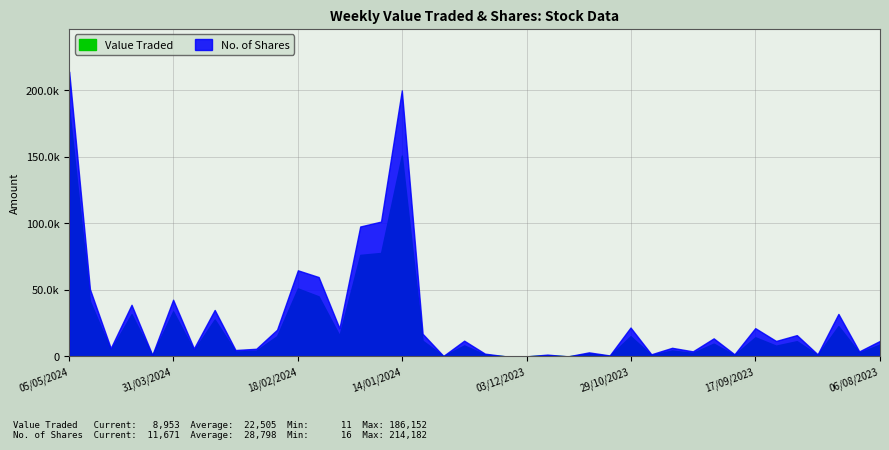

Reading right to left, list all the values displayed in this chart.

Value Traded: 8953	2786	22781	1084	11448	8076	14370	1094	9587	2629	4424	1065	15164	478	2122	17	903	11	35	1402	8234	242	11811	151044	77784	76321	15741	45147	51098	15272	4307	3655	27731	4578	33859	836	31751	4750	41490	186152
No. of Shares: 11671	3733	31924	1527	15988	11598	21228	1568	13550	3775	6447	1567	21704	702	3017	25	1321	16	50	2033	11798	351	16996	200027	101354	97667	21142	59654	64727	20070	5716	4779	34927	5923	42600	1057	38790	6195	50532	214182